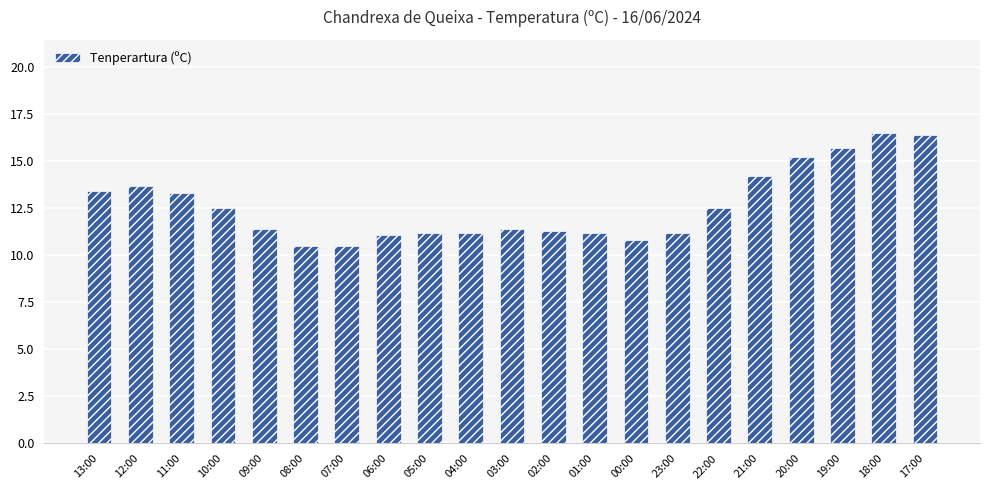

The chart shows a value of 13.3 at 11:00. True or false?

True